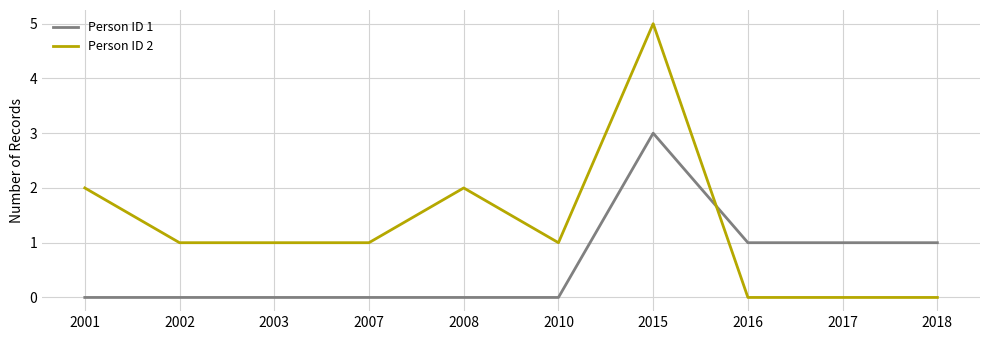

Which series has the largest total across all categories?

Person ID 2